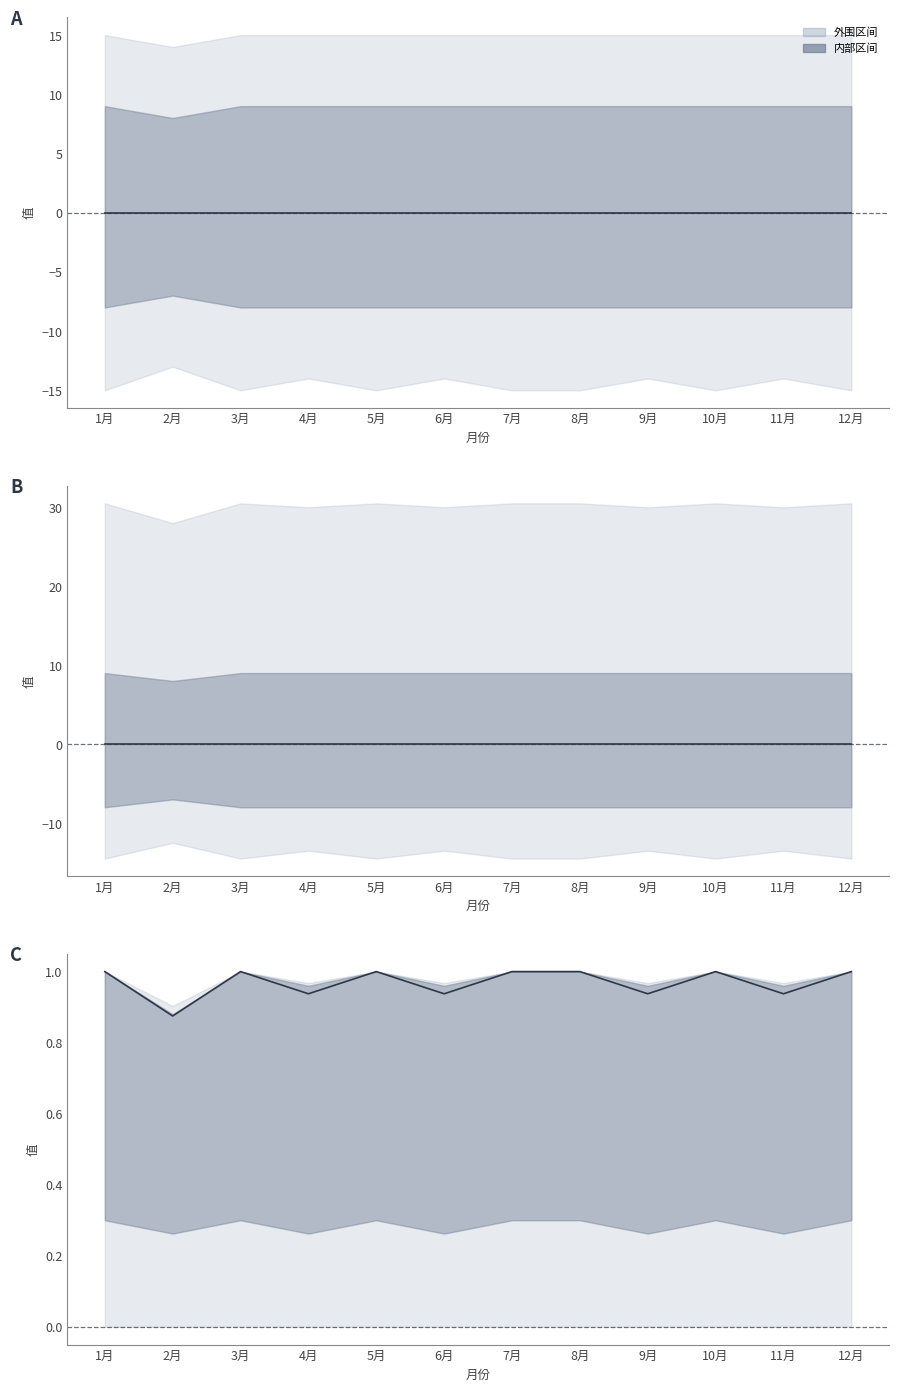

Does the chart have visible grid lines?

No